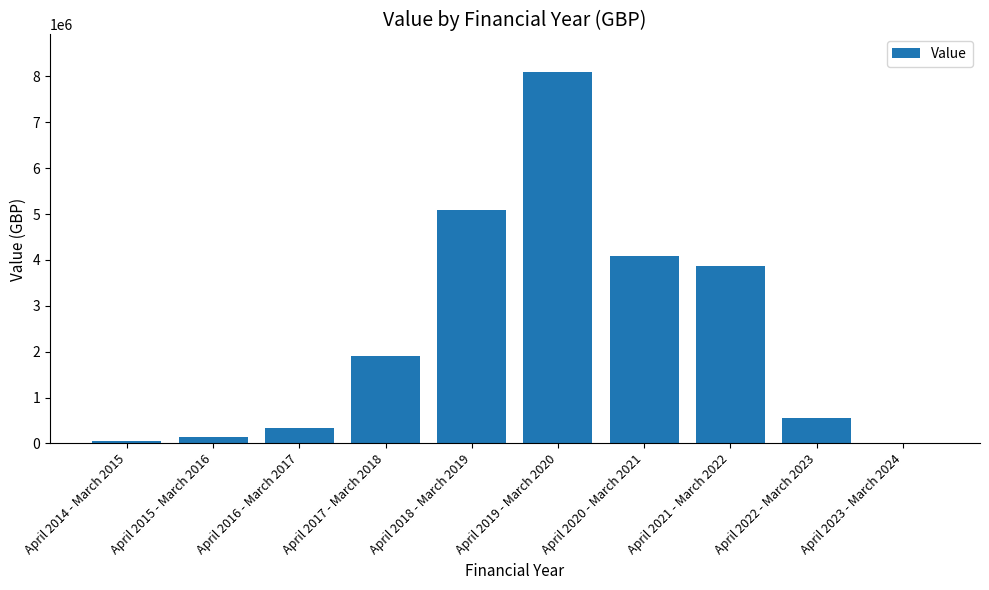

What is the change in value from April 2016 - March 2017 to April 2022 - March 2023?

+215248